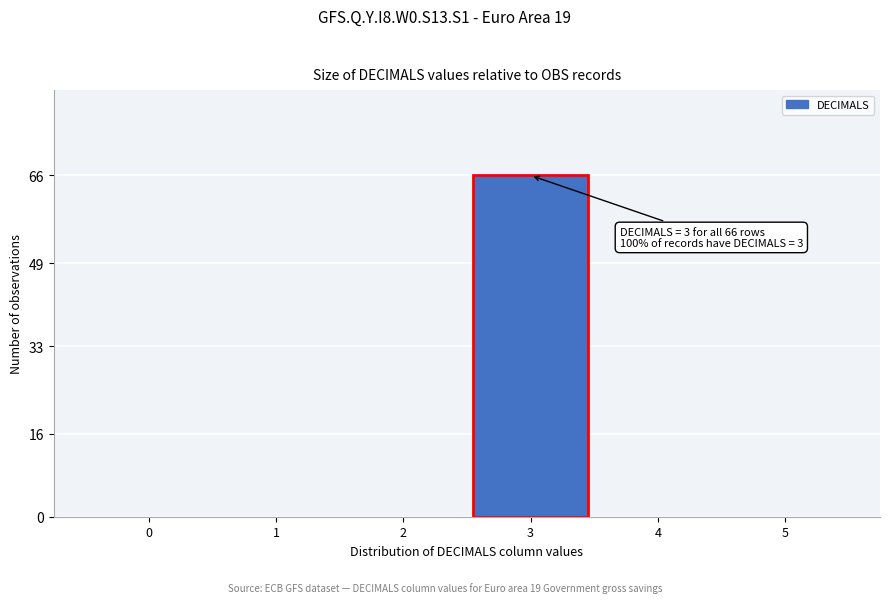

Reading left to right, transcribe all the data shown in this chart.

0=0	1=0	2=0	3=66	4=0	5=0